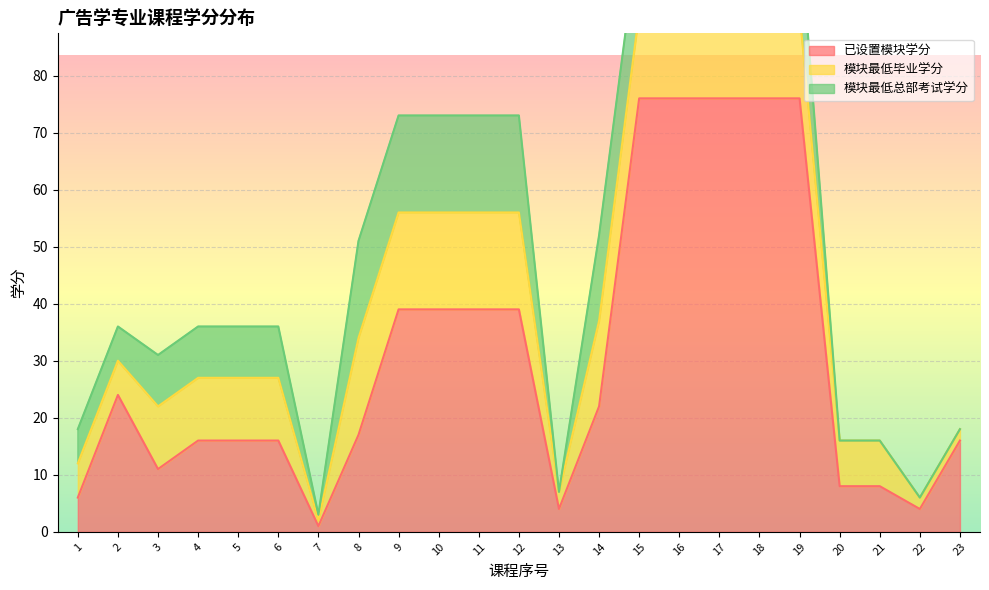

Which category has the lowest value in the 已设置模块学分 series?

7